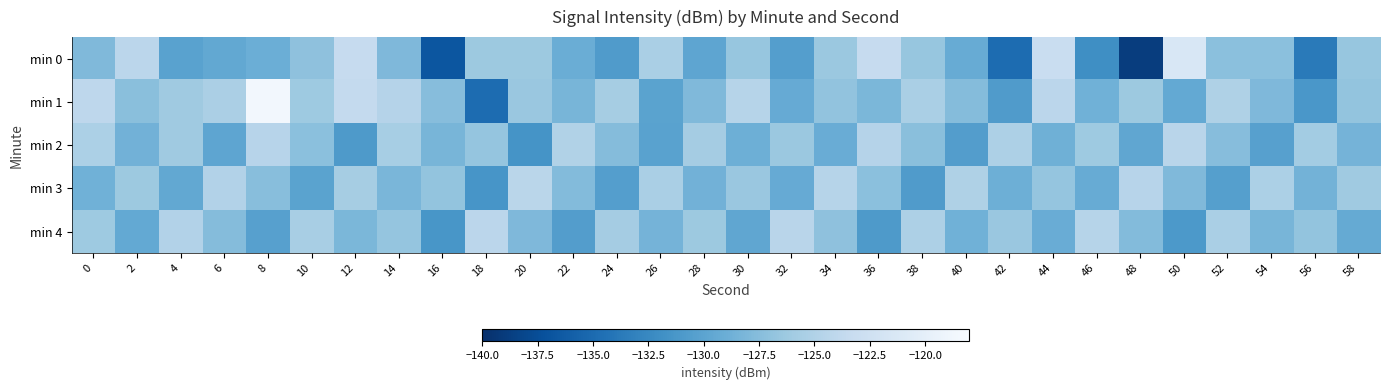

Which category has the lowest value across all series?

48